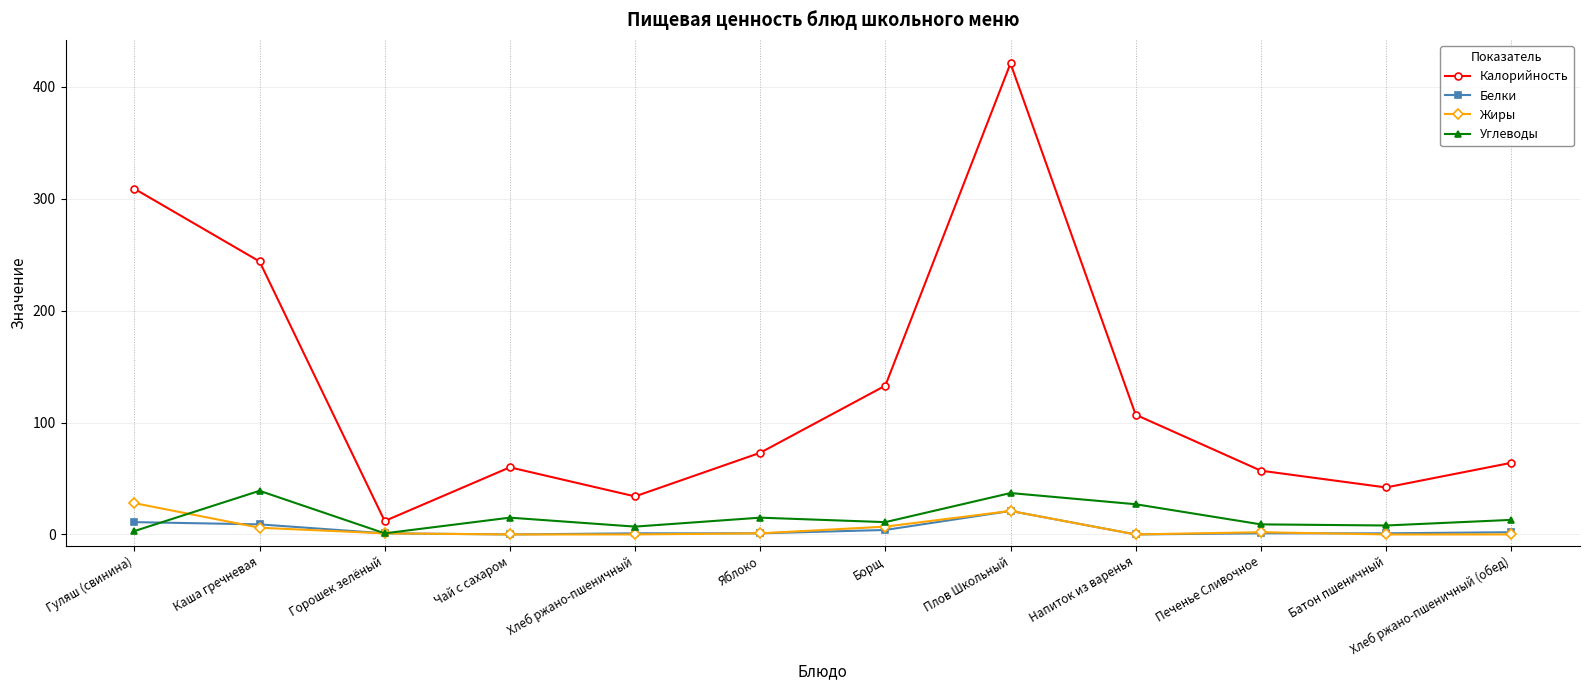

At how many categories does at least one series exceed 420?

1